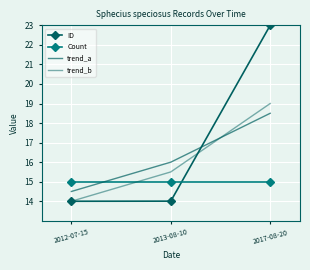

Which series changed the most between 2012-07-15 and 2013-08-10?

trend_a